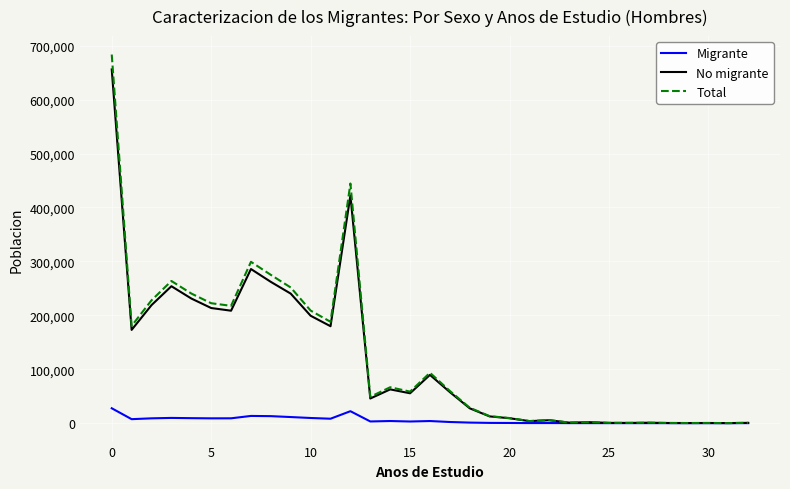

Is this an area chart (filled region under the line)?

No